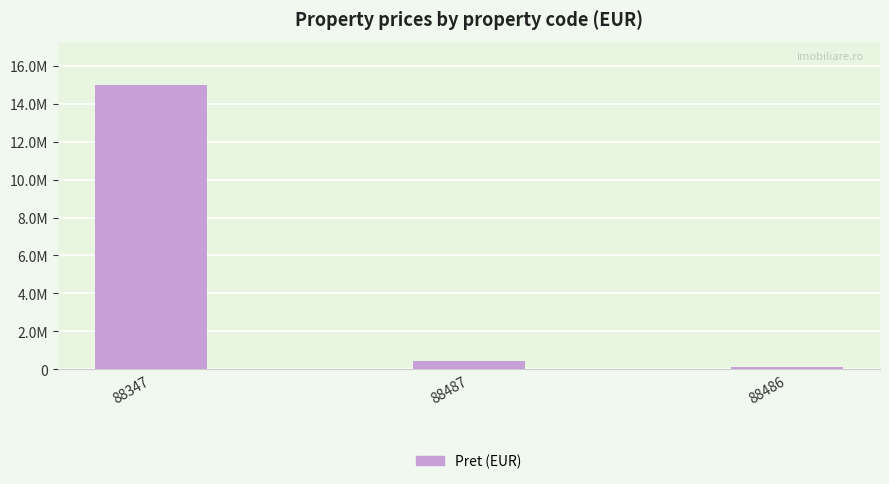

What is the minimum value shown in the chart?

100000